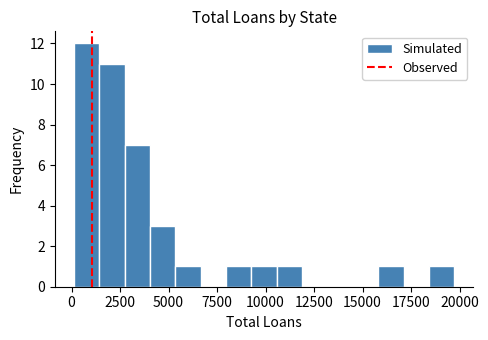

Around what value on the x-axis is the tallest bar? Give the approximate position of its centre, as read against the axis.

1000